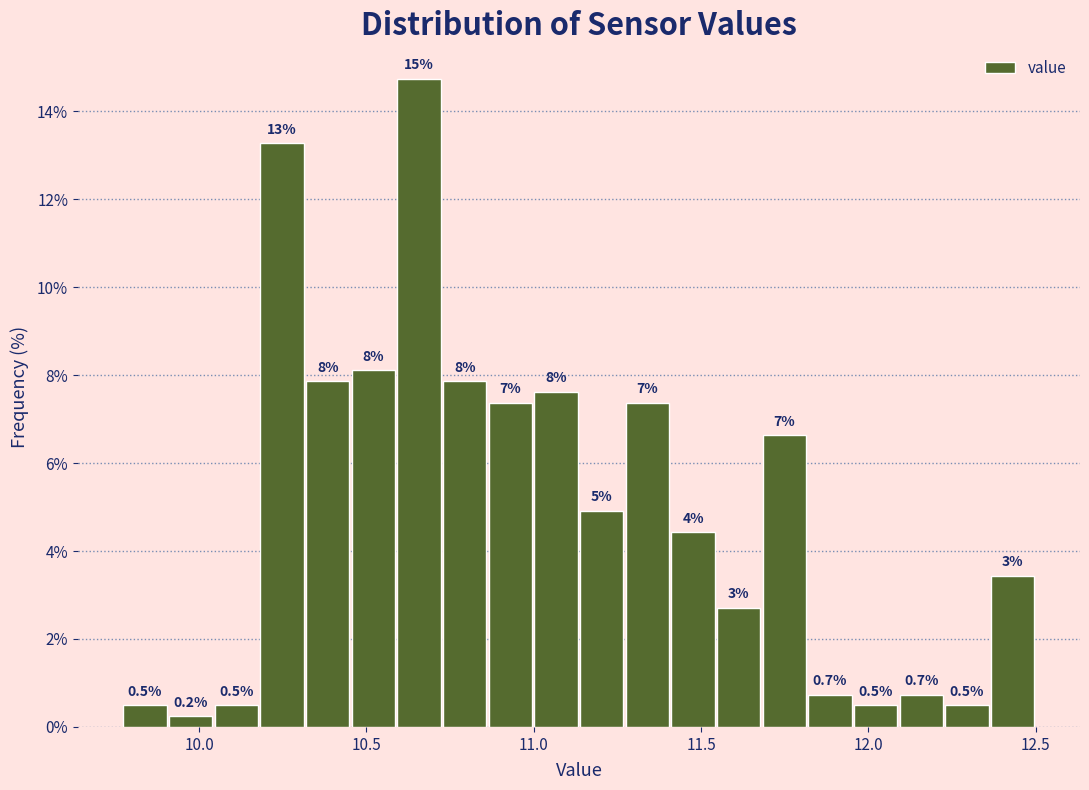

Read against the x-axis, roughly where is the centre of the tallest bar?

10.65